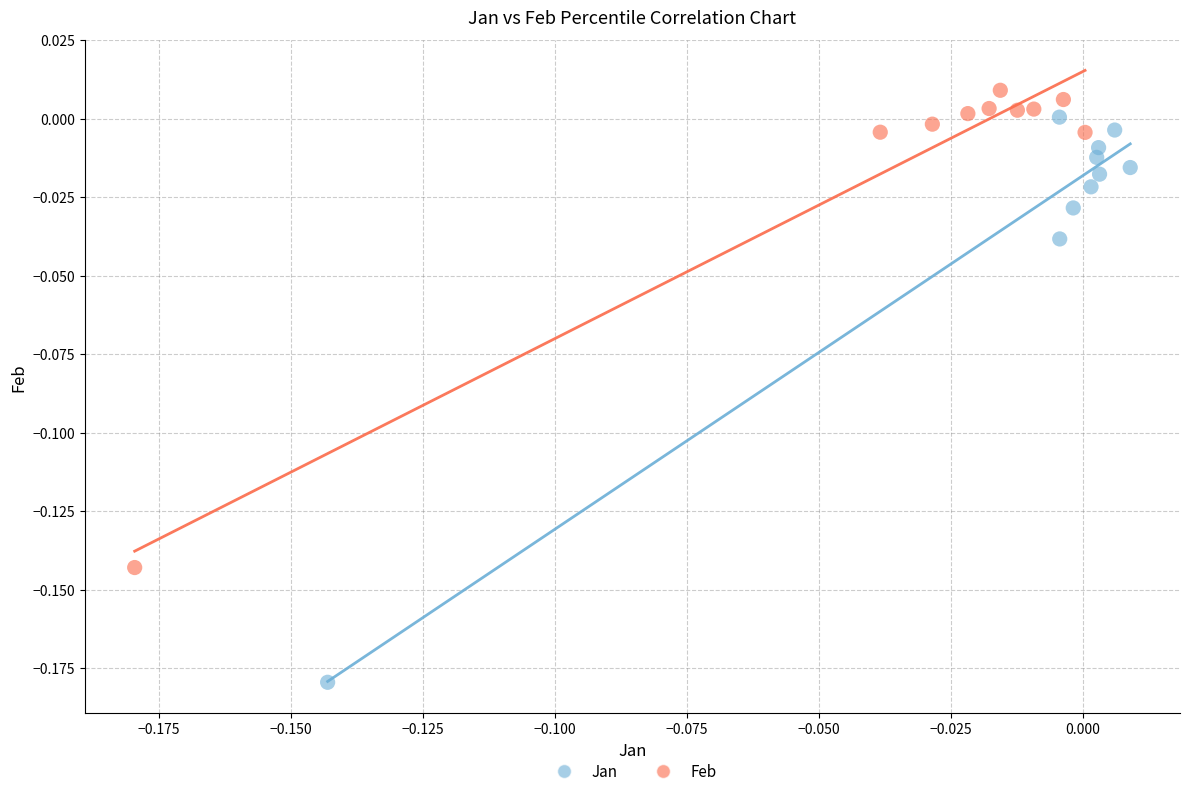

What are all the series names shown in the legend?

Jan, Feb